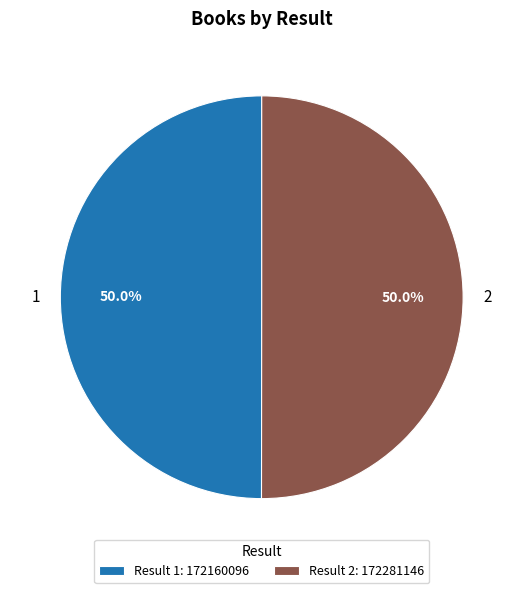

How much of the chart is everything except 2?

50.0%